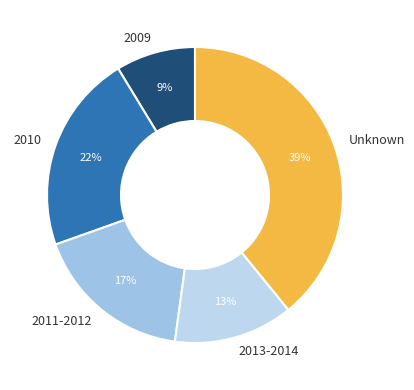

To the nearest percent, what percentage of the pie is Unknown?

39%